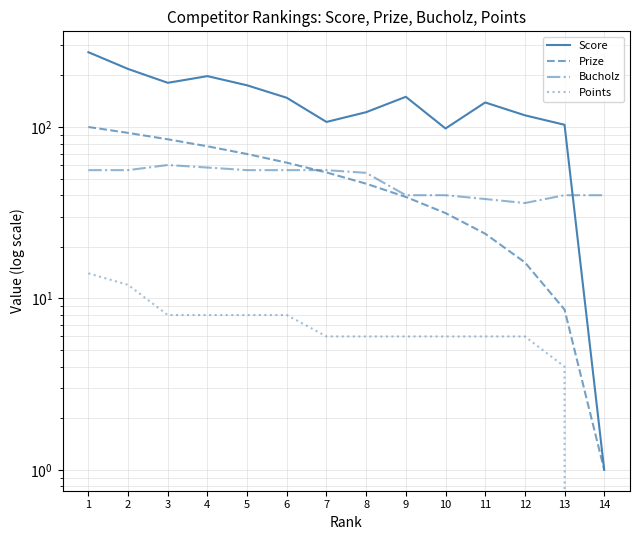

What are all the series names shown in the legend?

Score, Prize, Bucholz, Points